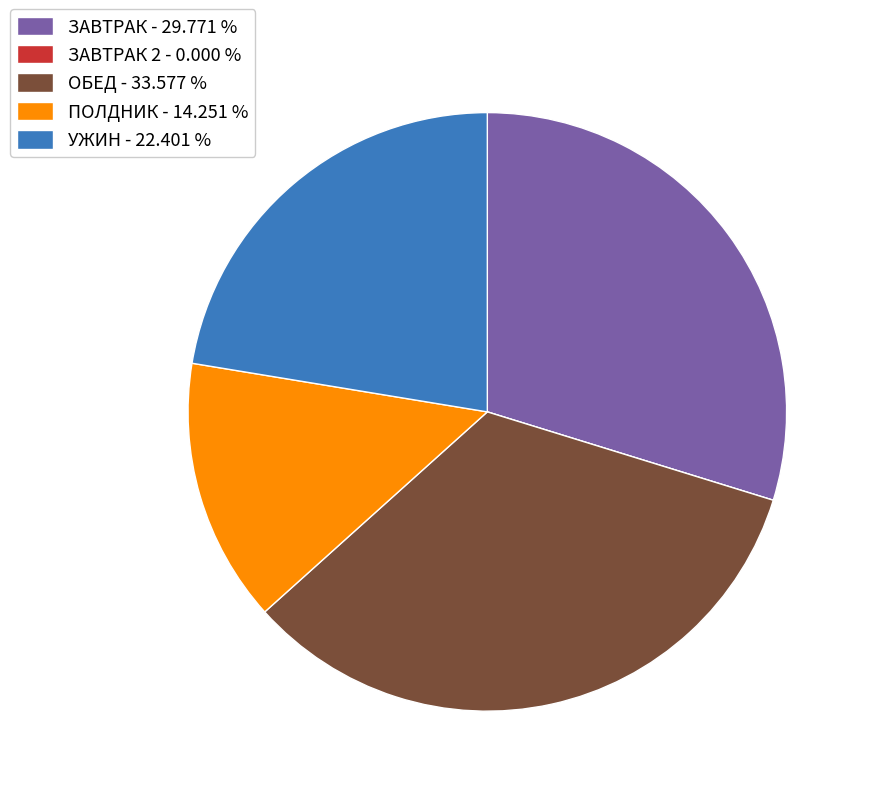

Which slice is the largest?

ОБЕД - 33.577 %